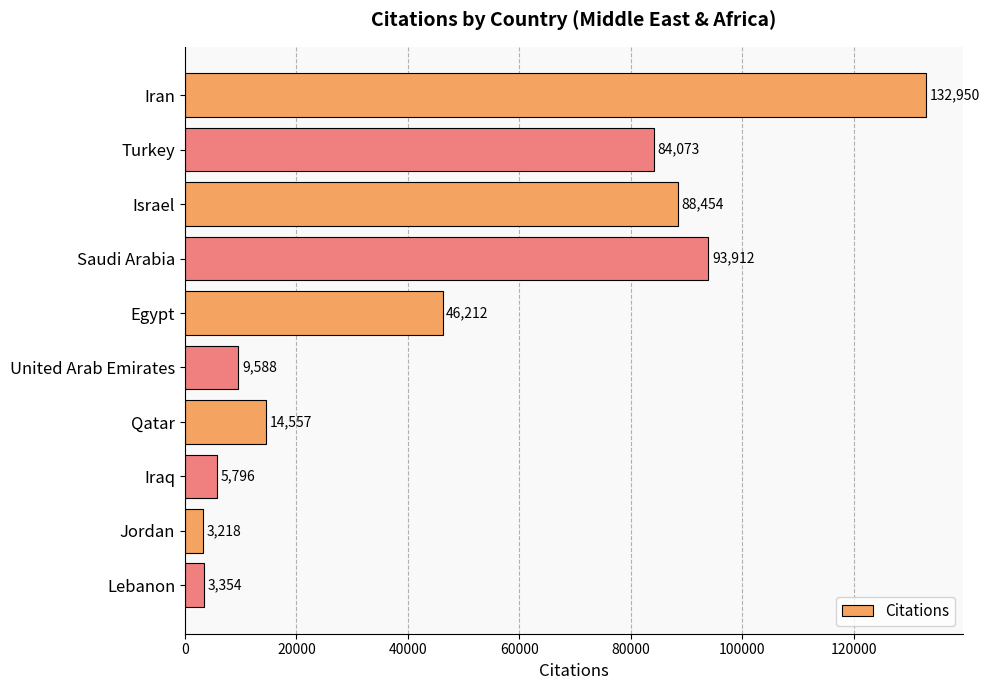

True or false: the data shows 88454 at Israel.

True